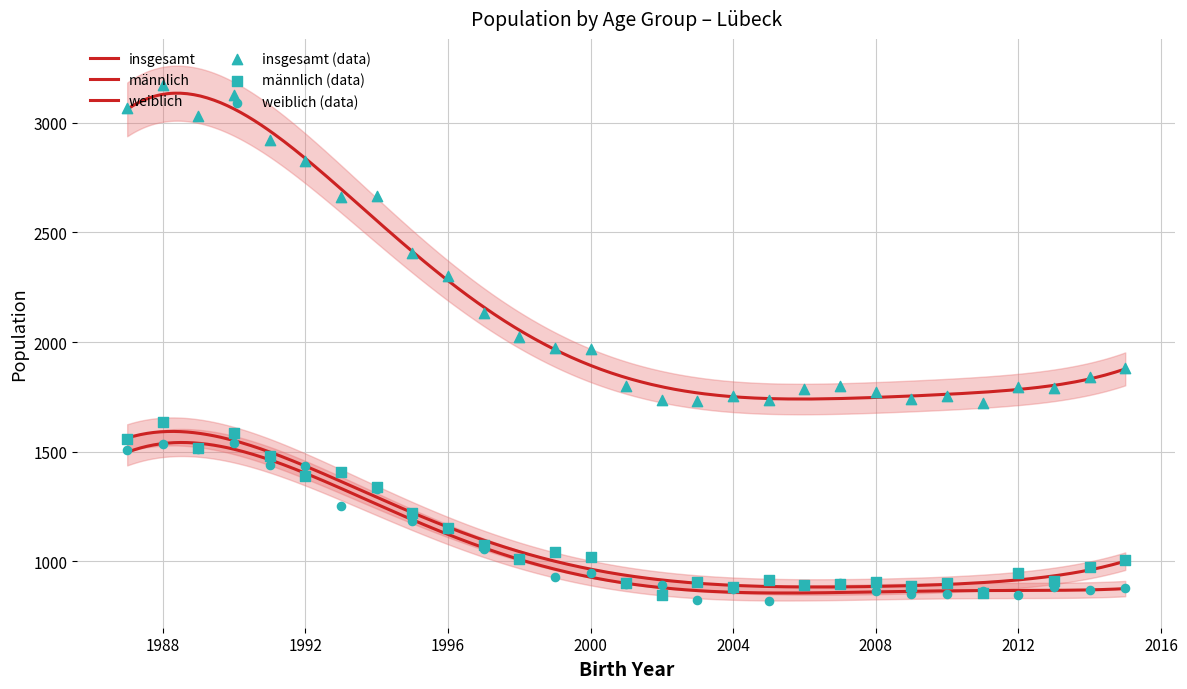

Which series contains the highest Y value?

insgesamt